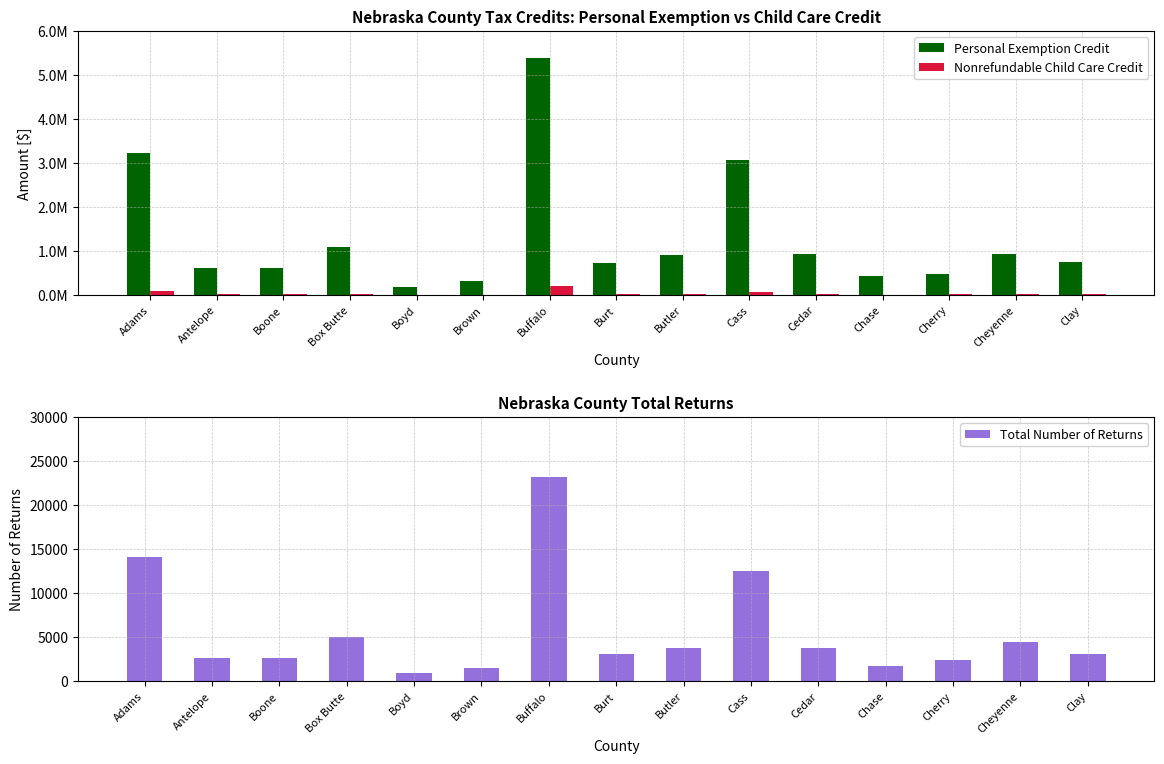

What position from the right is Buffalo?

9